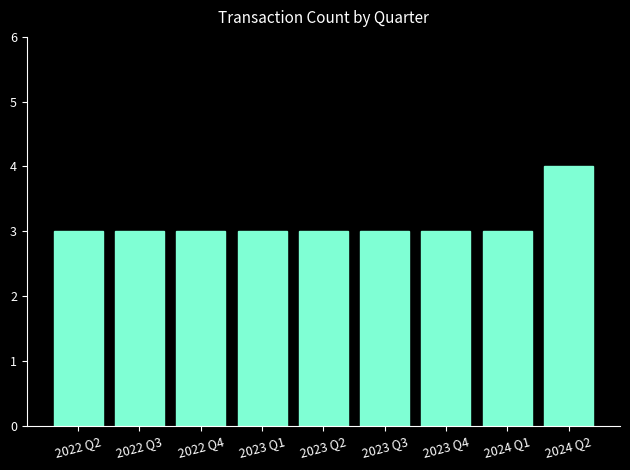

What is the maximum value shown in the chart?

4